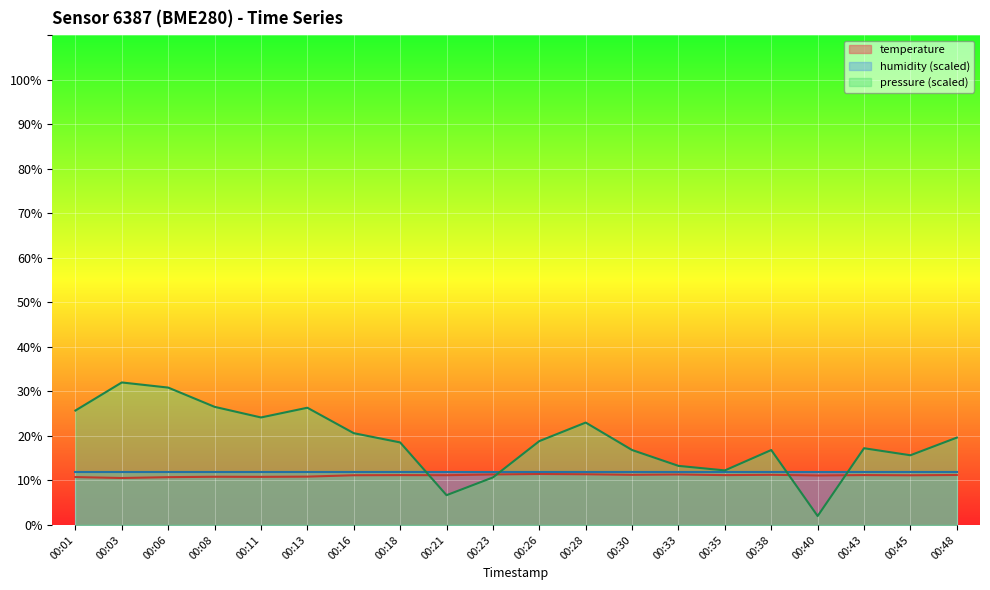

How many lines are shown in the chart?

3